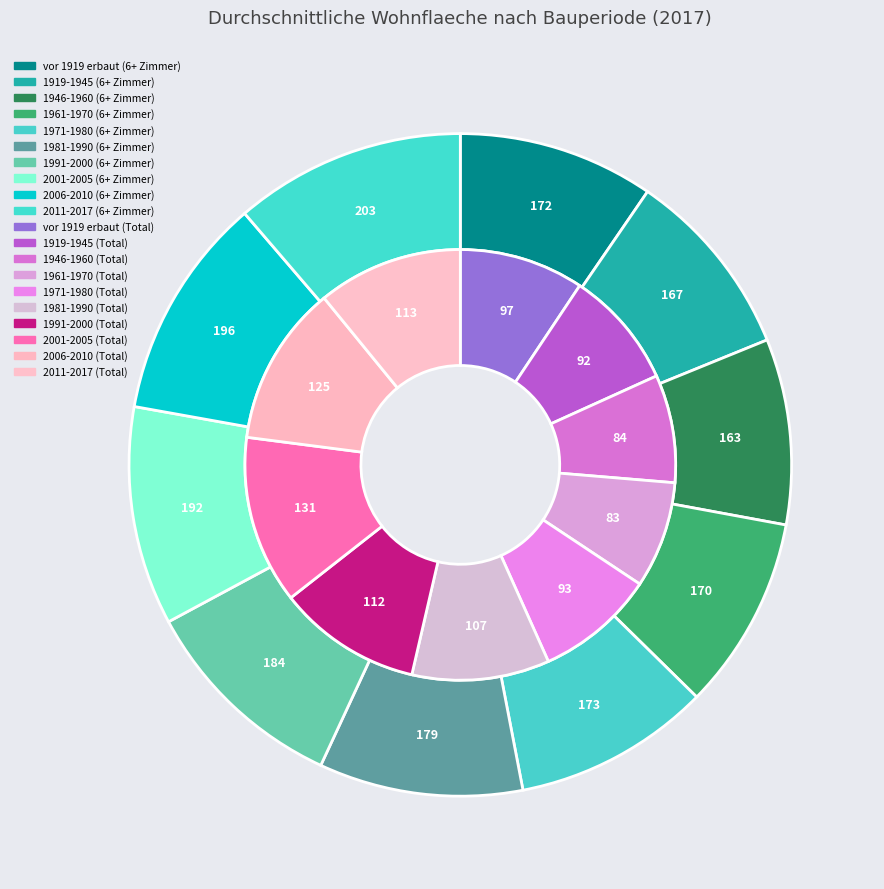

Is 1946-1960 the majority of the pie?

No